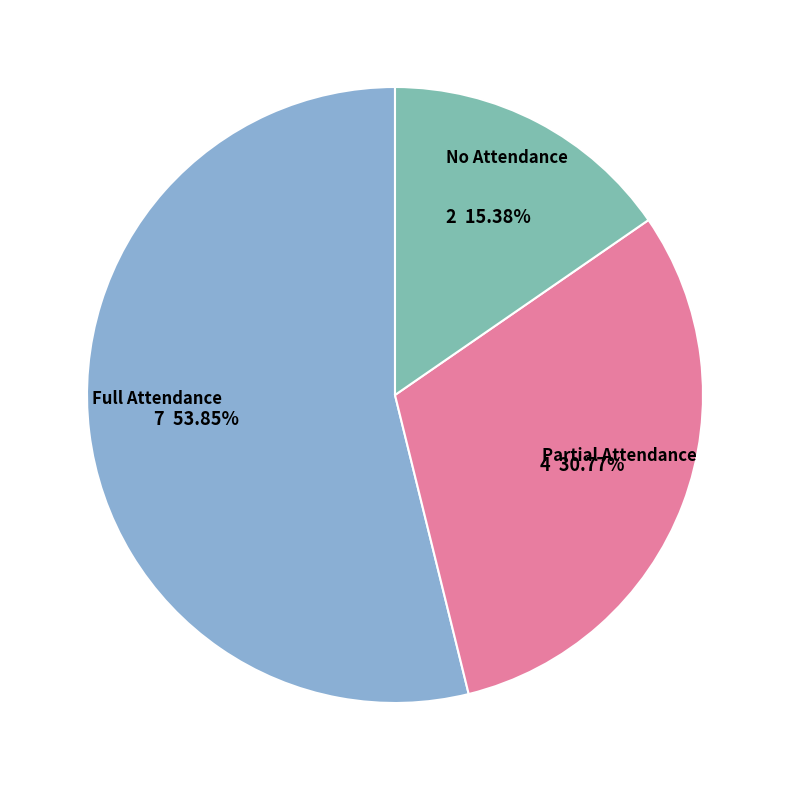

What is the ratio of the value at No Attendance to the value at Partial Attendance?

0.5